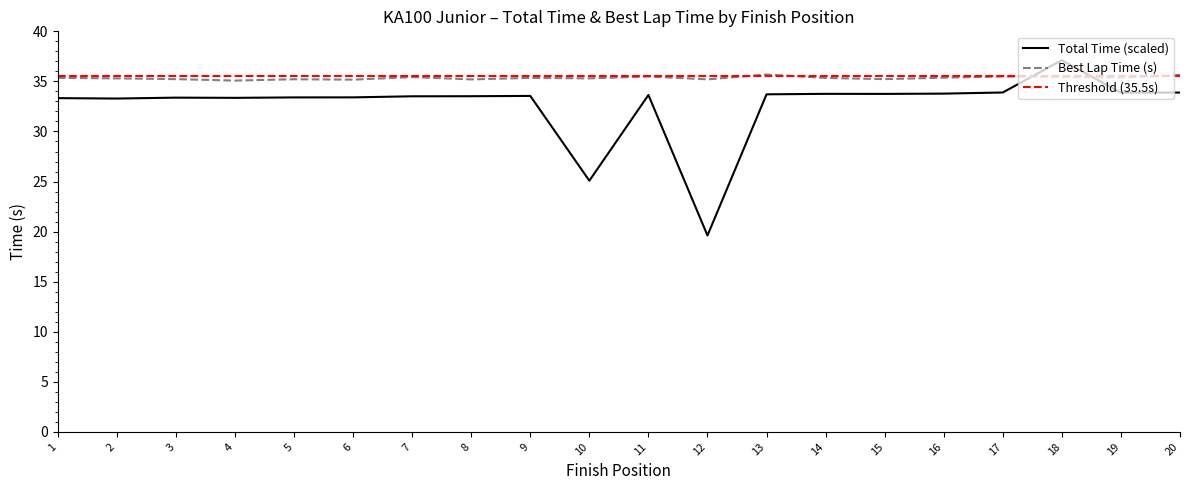

The Best Lap Time (s) series shows 35.2 at 5. True or false?

True